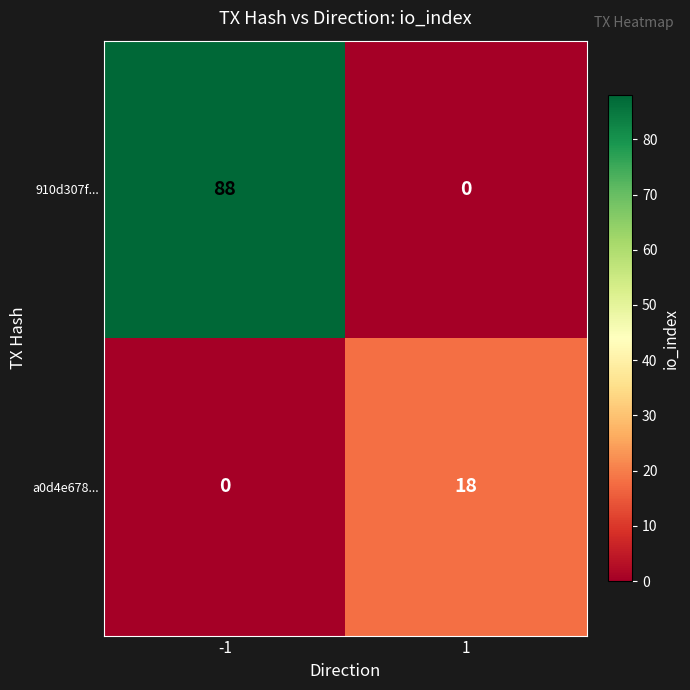

List the series in order of their overall mean, highest first.

910d307f..., a0d4e678...